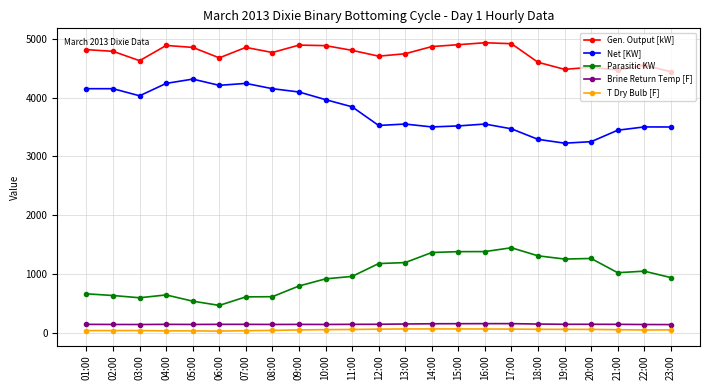

What is the difference between the maximum and second lowest values in the Net [KW] series?

1064